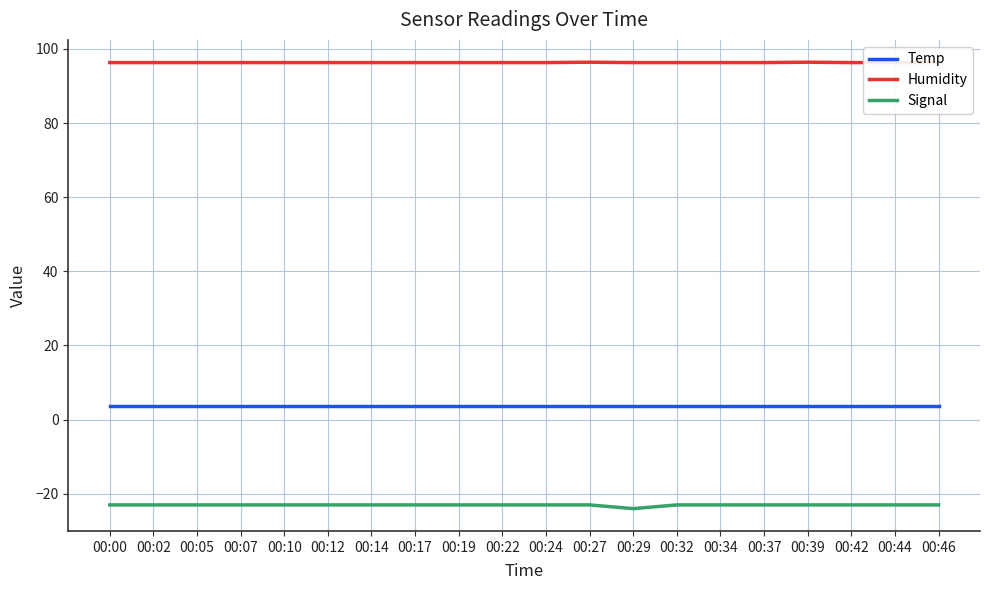

List the labels in order of Humidity value, smallest first.

00:00, 00:02, 00:05, 00:07, 00:10, 00:12, 00:14, 00:17, 00:19, 00:22, 00:24, 00:29, 00:32, 00:34, 00:37, 00:42, 00:44, 00:46, 00:27, 00:39